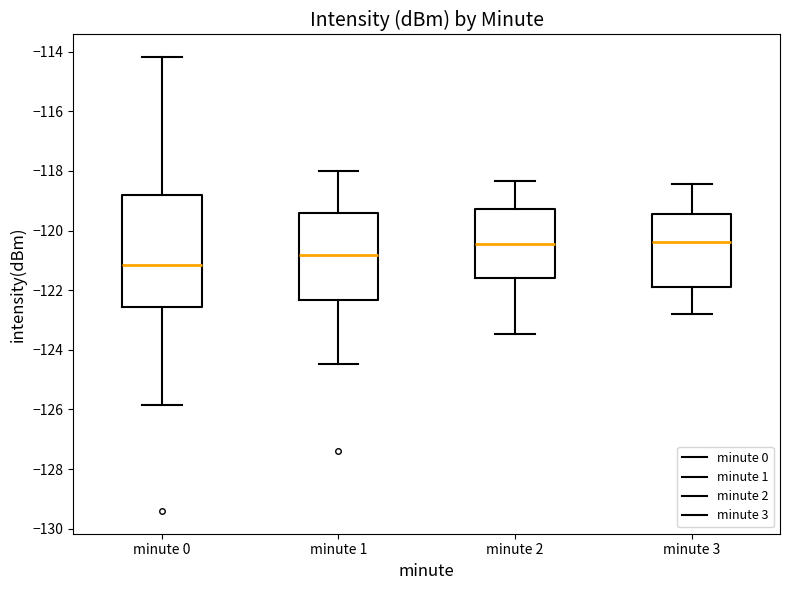

Reading left to right, transcribe this box plot: for each box, give where its median line is, the range the box spans, and where its two whiskers end, as read against the y-axis. The values are not printed on the chart, so give them approximately, as read against the axis.

minute 0: median -121.2, box -122.6 to -118.8, whiskers -125.8 to -114.2
minute 1: median -120.8, box -122.4 to -119.4, whiskers -124.4 to -118.0
minute 2: median -120.4, box -121.6 to -119.2, whiskers -123.4 to -118.4
minute 3: median -120.4, box -122.0 to -119.4, whiskers -122.8 to -118.4